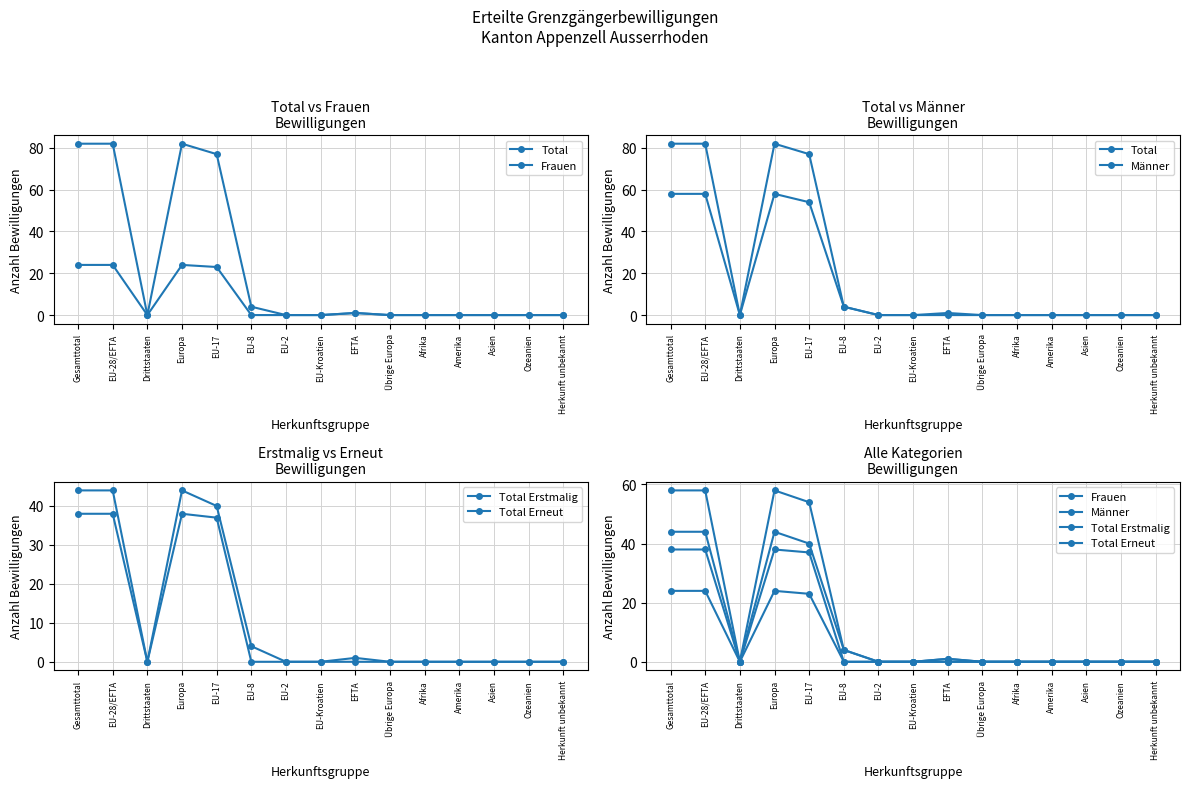

What is the label of the 12th point from the right?

Europa